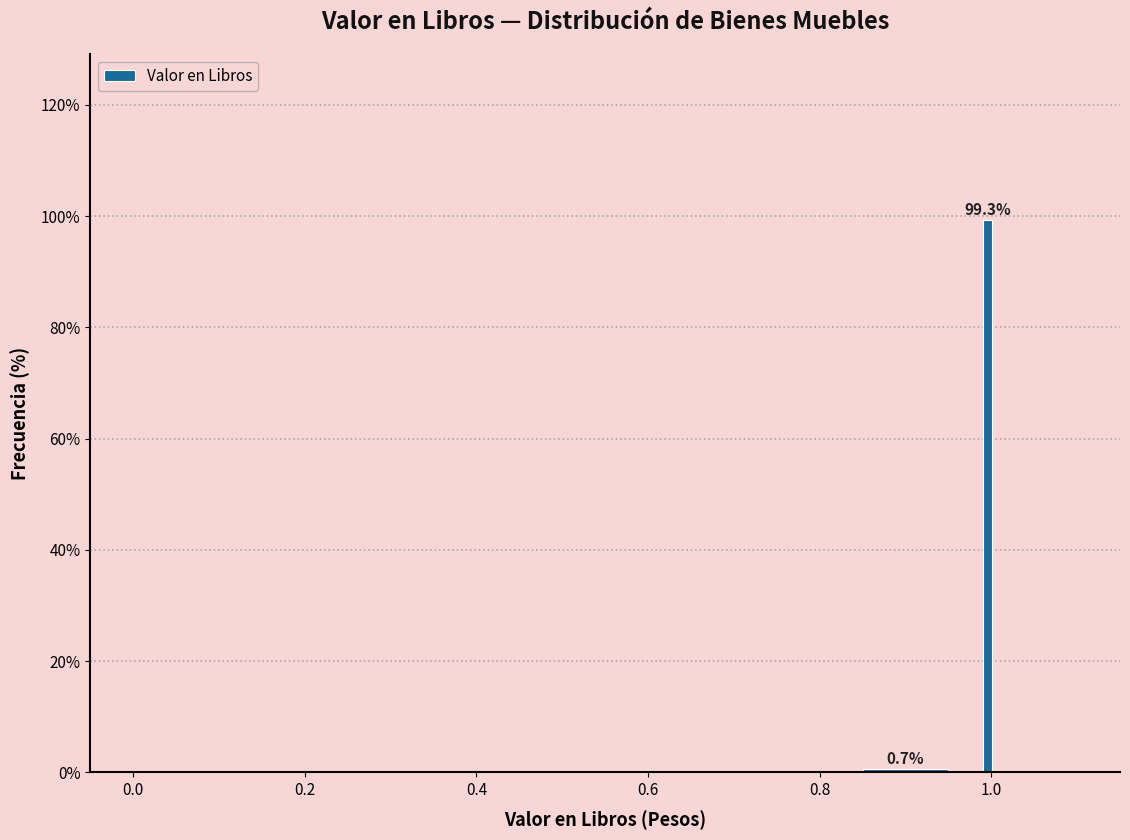

Around what value on the x-axis is the tallest bar? Give the approximate position of its centre, as read against the axis.

1.00